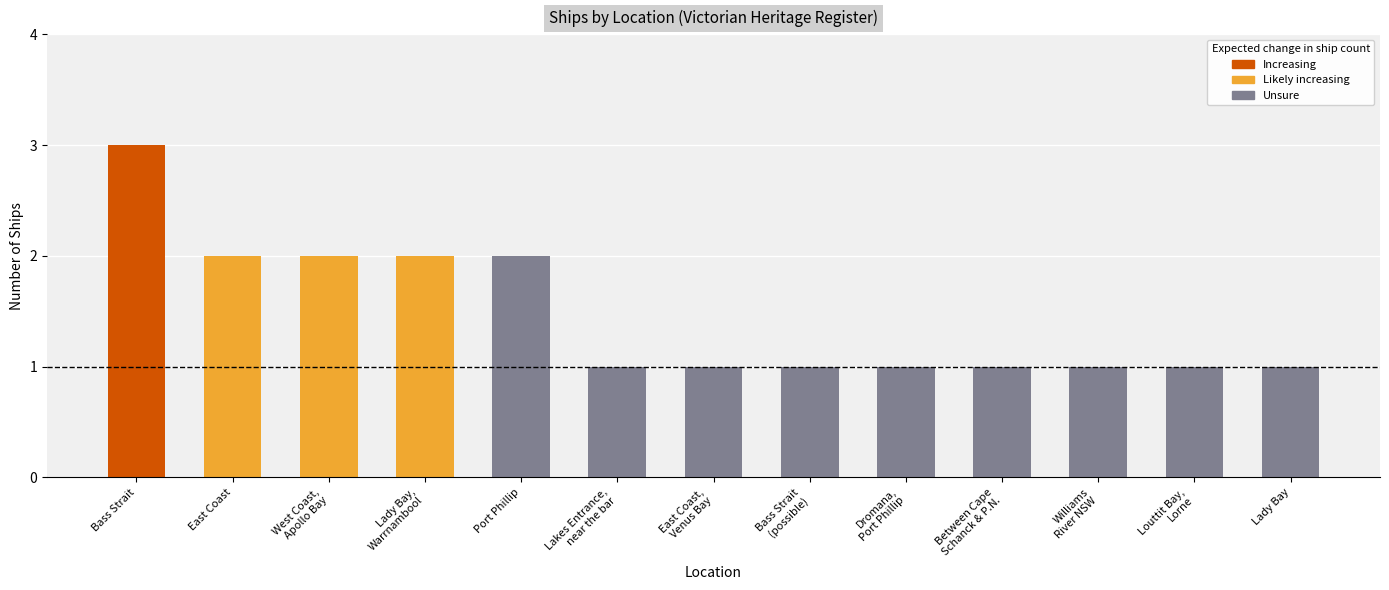

Reading left to right, transcribe all the data shown in this chart.

3	2	2	2	2	1	1	1	1	1	1	1	1